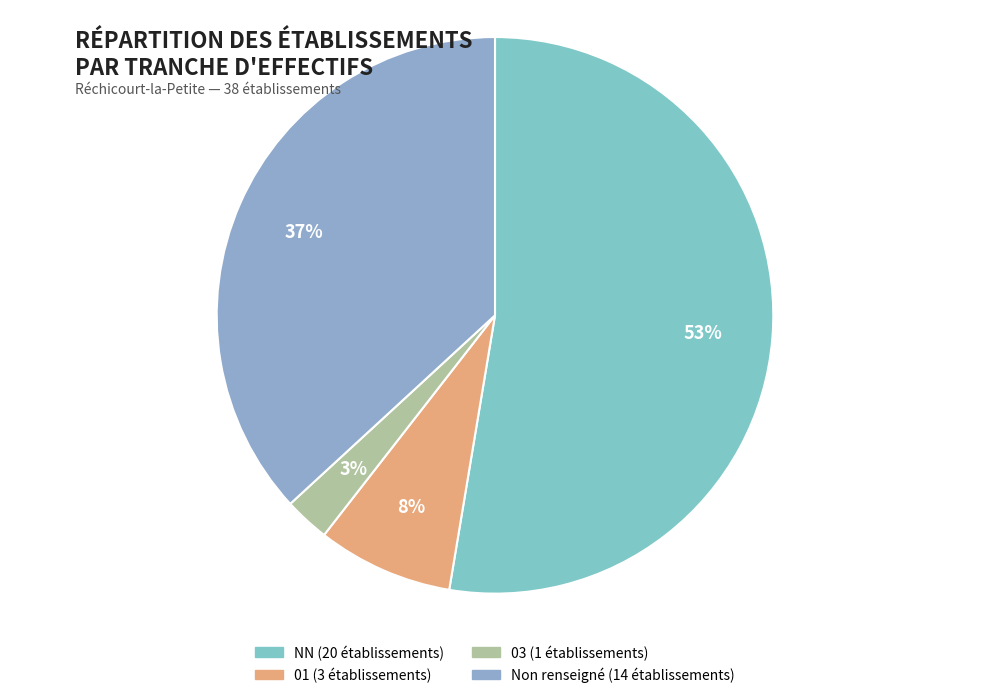

Which slice is the largest?

NN